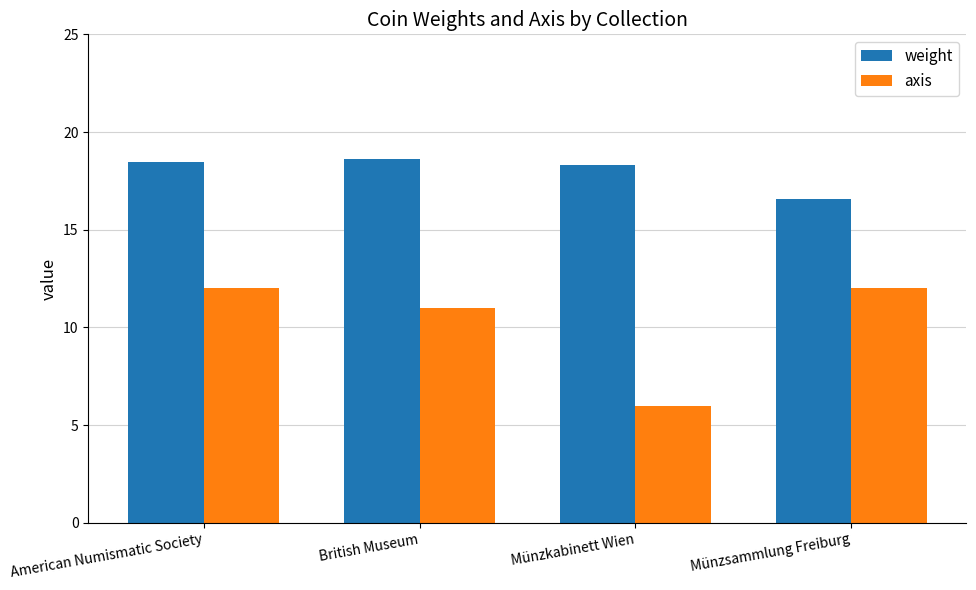

What is the label of the 1st bar from the right?

Münzsammlung Freiburg